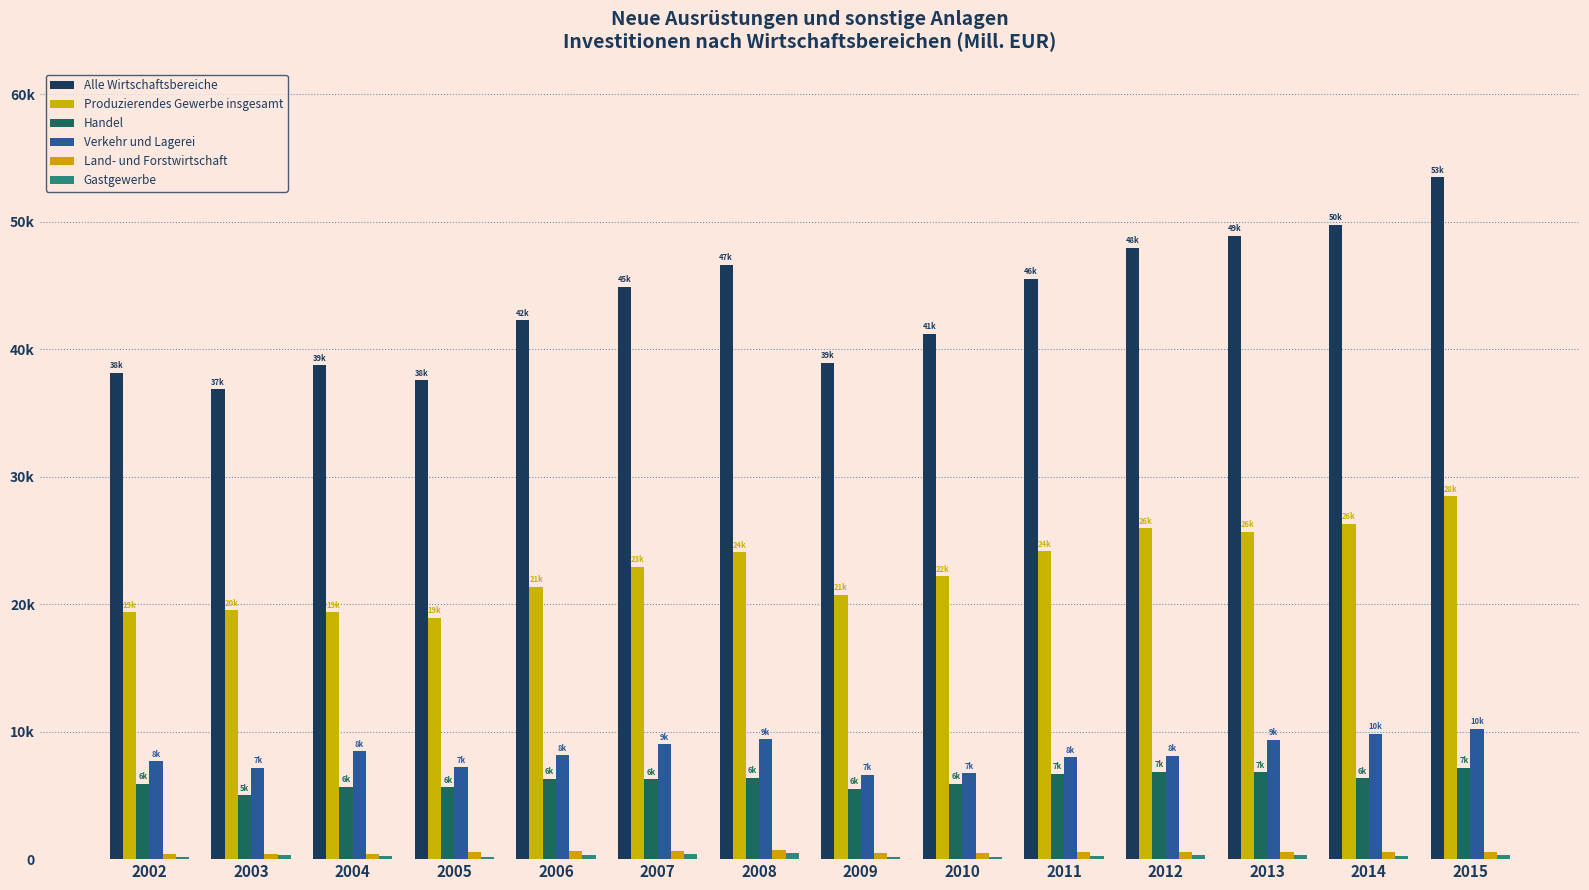

How many values in the Handel series exceed 6301?

7